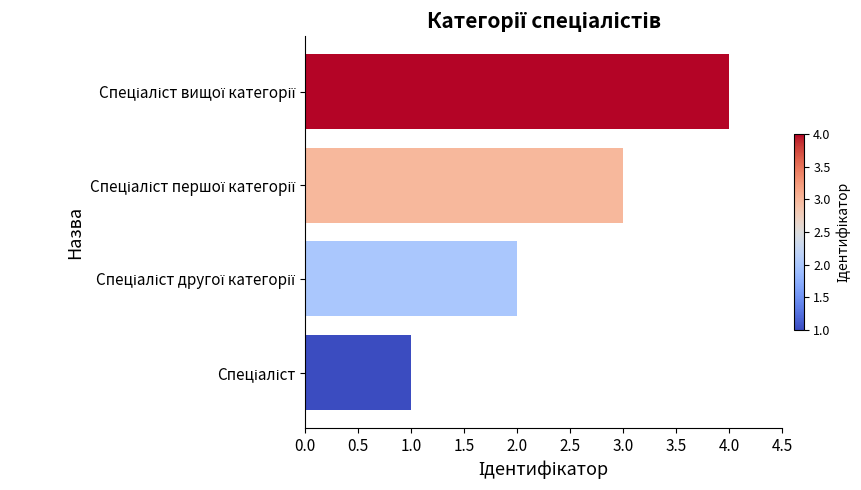

What is the greatest value displayed?

4